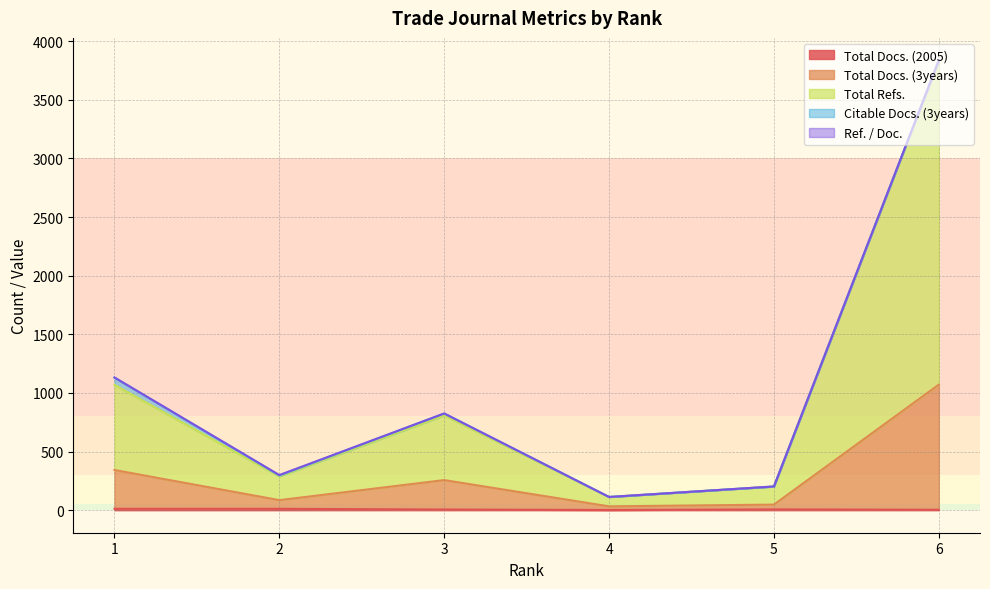

How many data points in Total Refs. are less than 809?

3